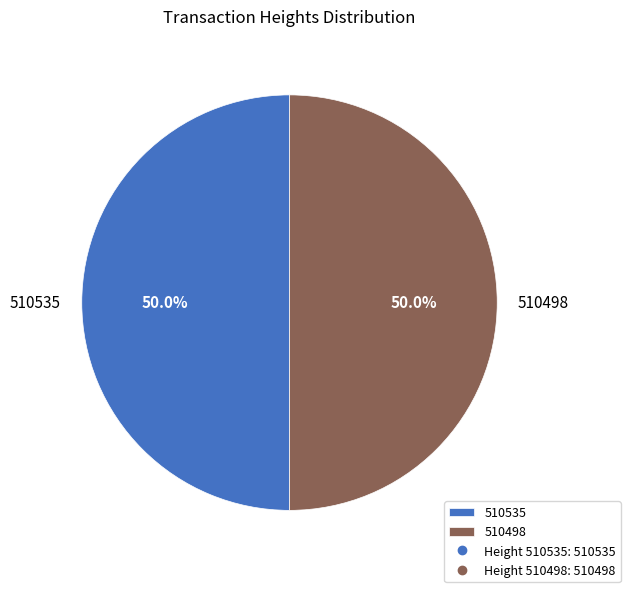

Count the number of slices in the pie.

2